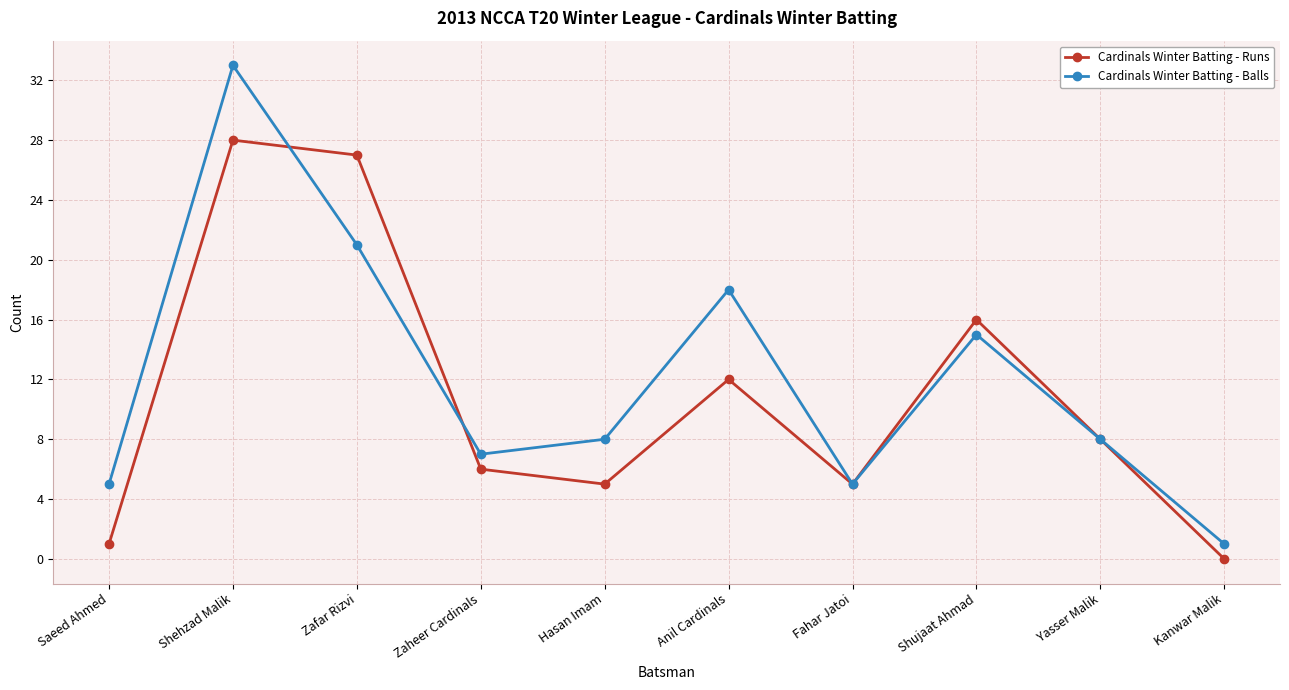

At which category does Cardinals Winter Batting - Runs reach its first local valley?

Hasan Imam